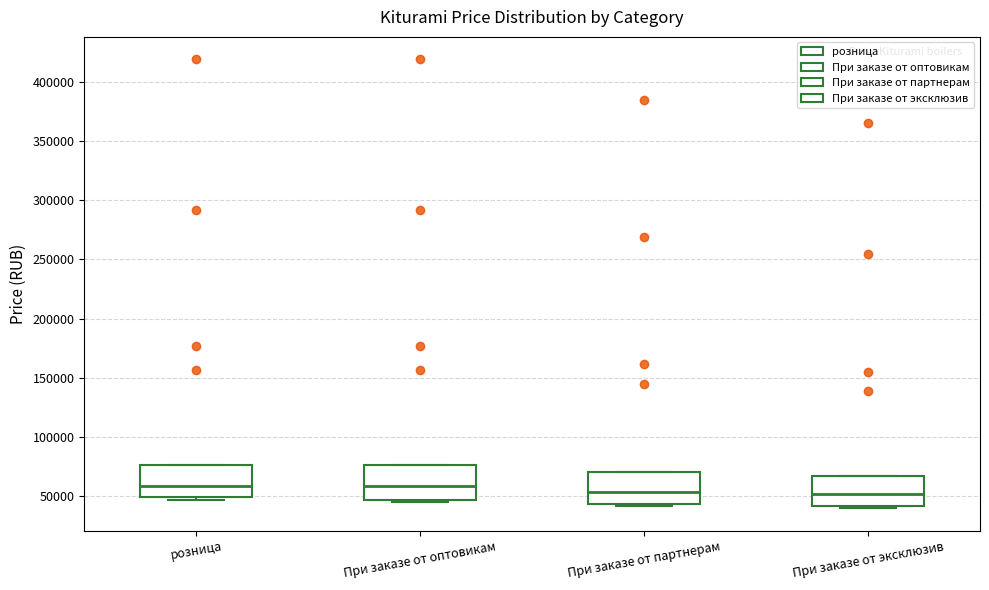

Reading left to right, read every box against the y-axis: the position of its median line, the range the box covers, and the ends of its whiskers. The values are not printed on the chart, so give them approximately, as read against the axis.

розница: median 60000, box 50000 to 75000, whiskers 45000 to 75000
При заказе от оптовикам: median 60000, box 45000 to 75000, whiskers 45000 (just below the box's lower edge) to 75000
При заказе от партнерам: median 55000, box 45000 to 70000, whiskers 40000 to 70000
При заказе от эксклюзив: median 50000, box 40000 to 65000, whiskers 40000 (just below the box's lower edge) to 65000